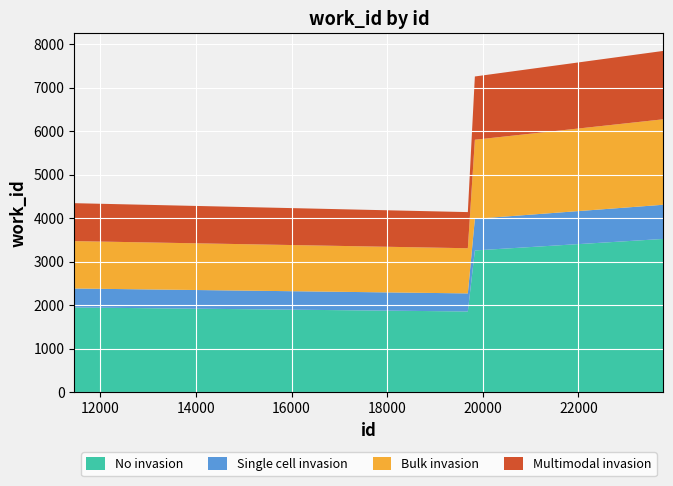

Reading right to left, list all the values displayed in this chart.

7864	7274	4155	4360